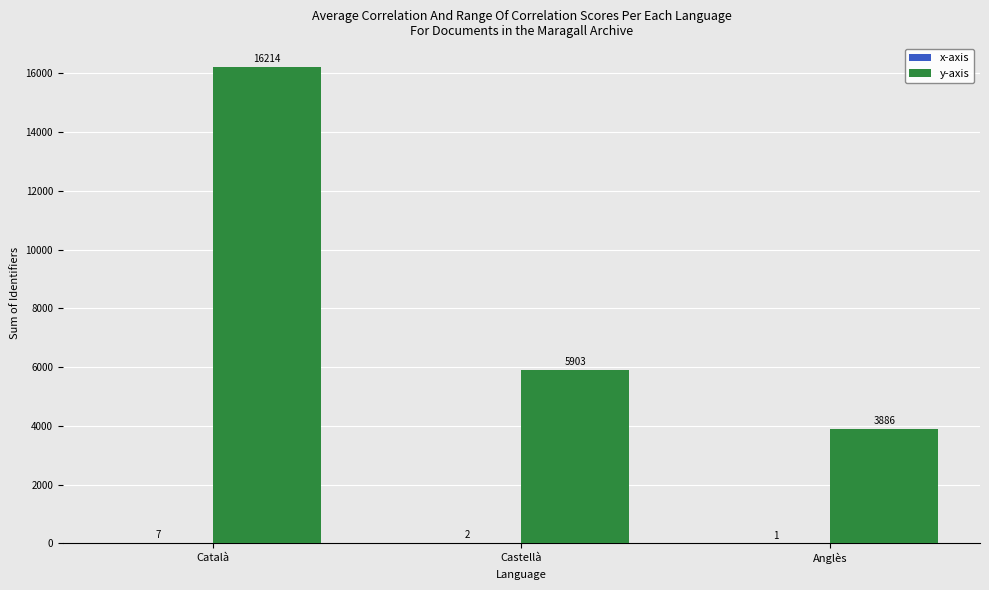

What value does the y-axis series have at Català, to the nearest 10?

16210